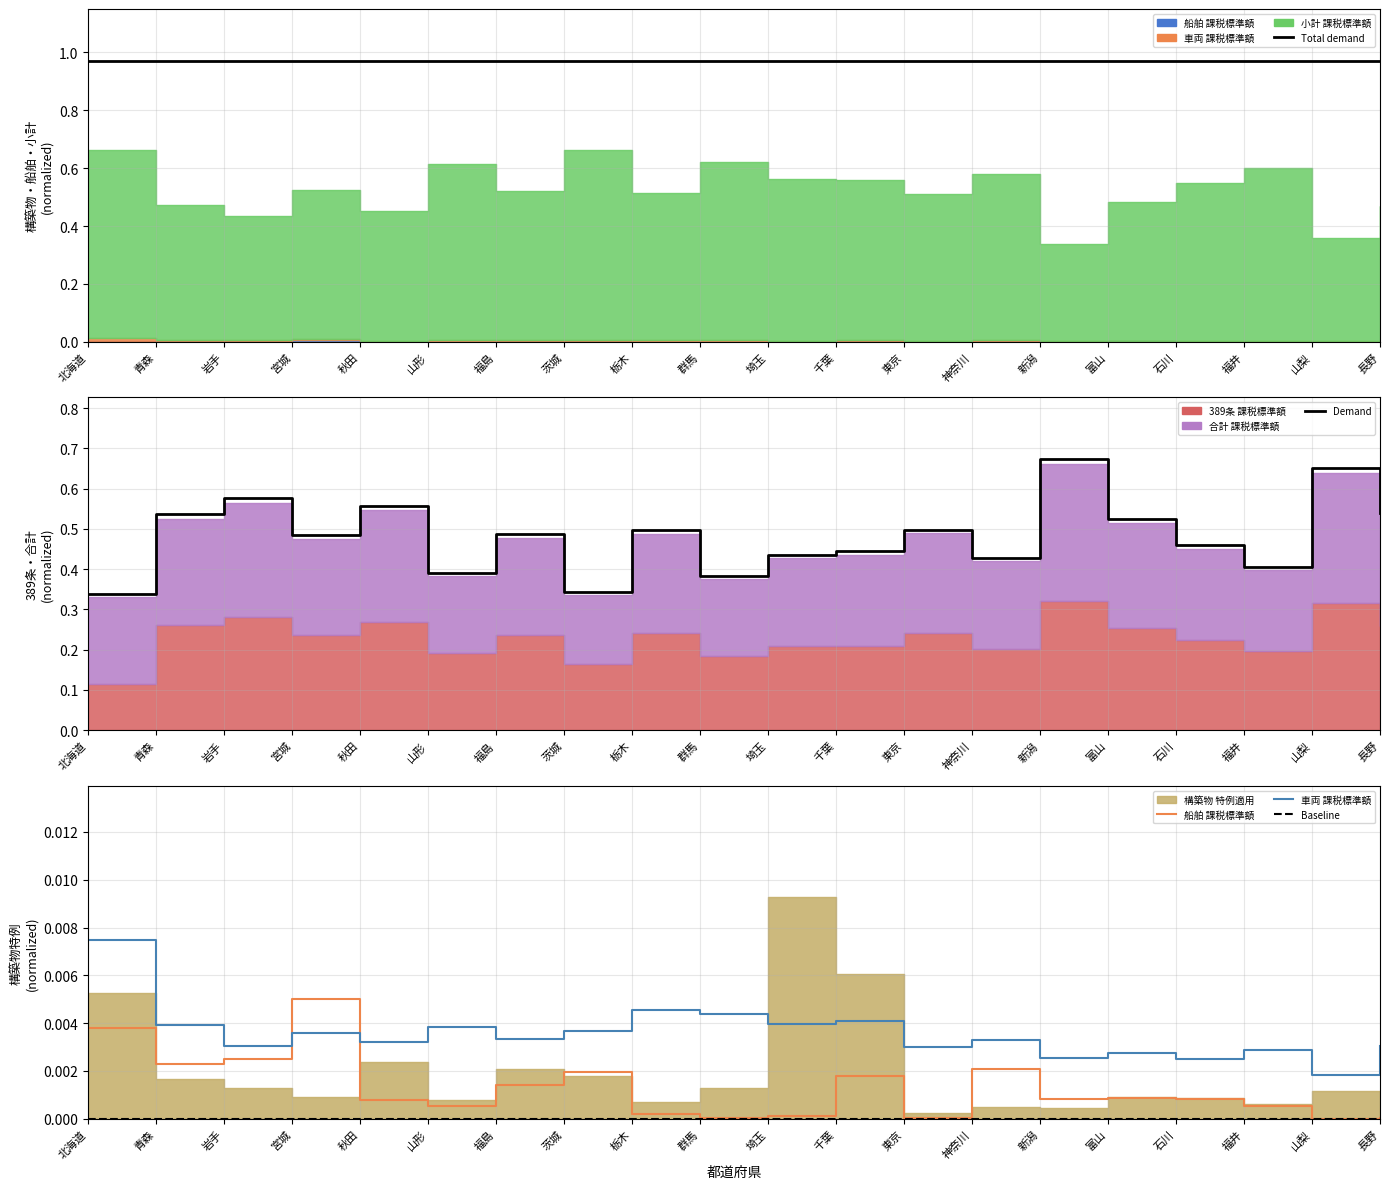

Which series has the largest total across all categories?

Total demand